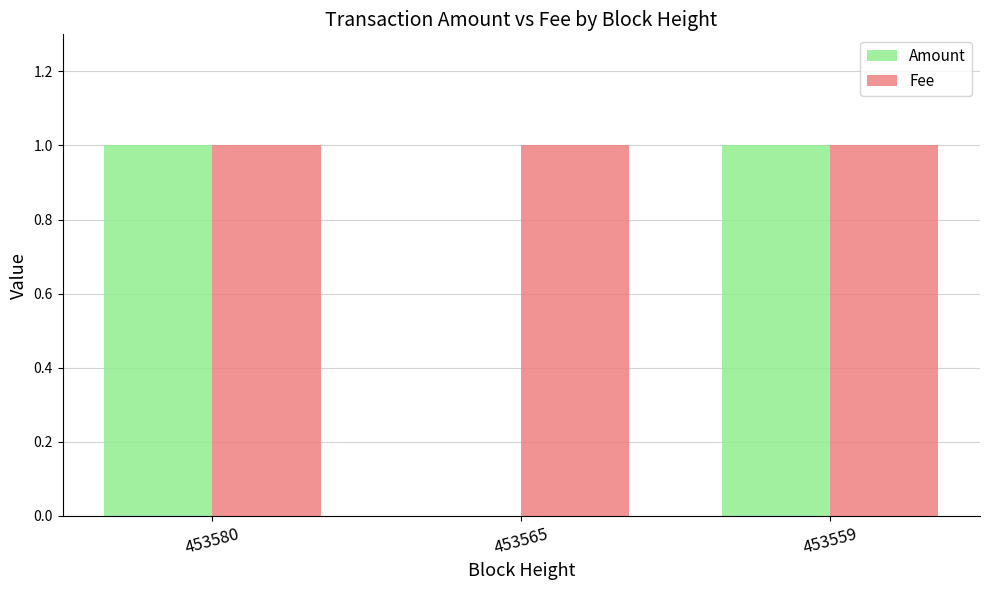

Which series changed the most between 453580 and 453565?

Amount